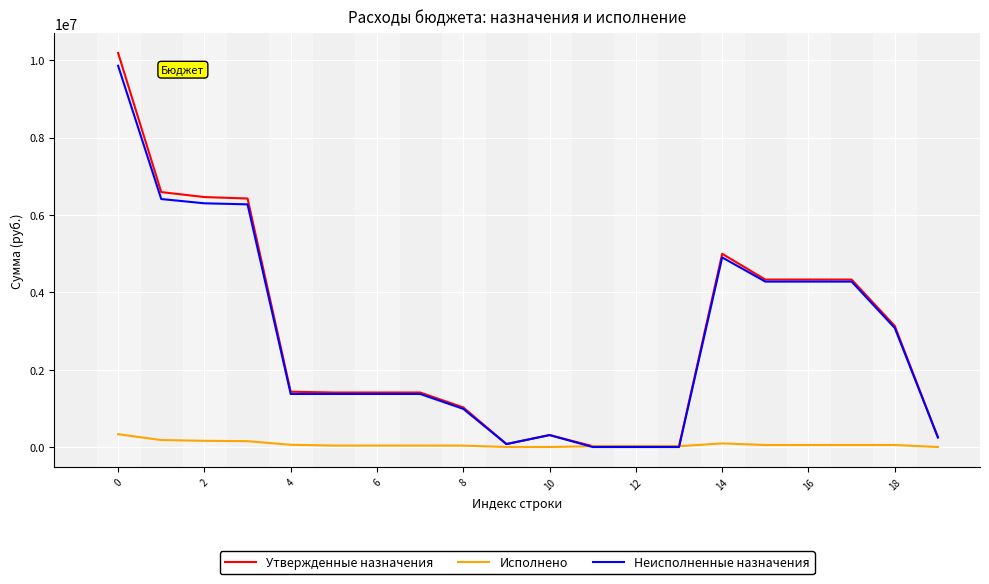

What are all the series names shown in the legend?

Утвержденные назначения, Исполнено, Неисполненные назначения